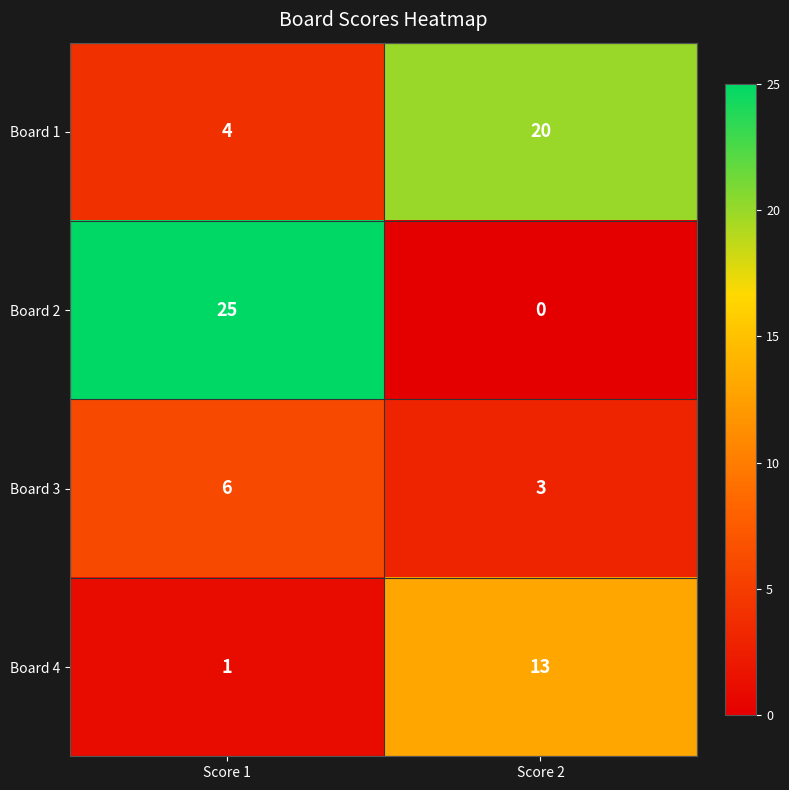

Which series has the widest spread of values?

Board 2